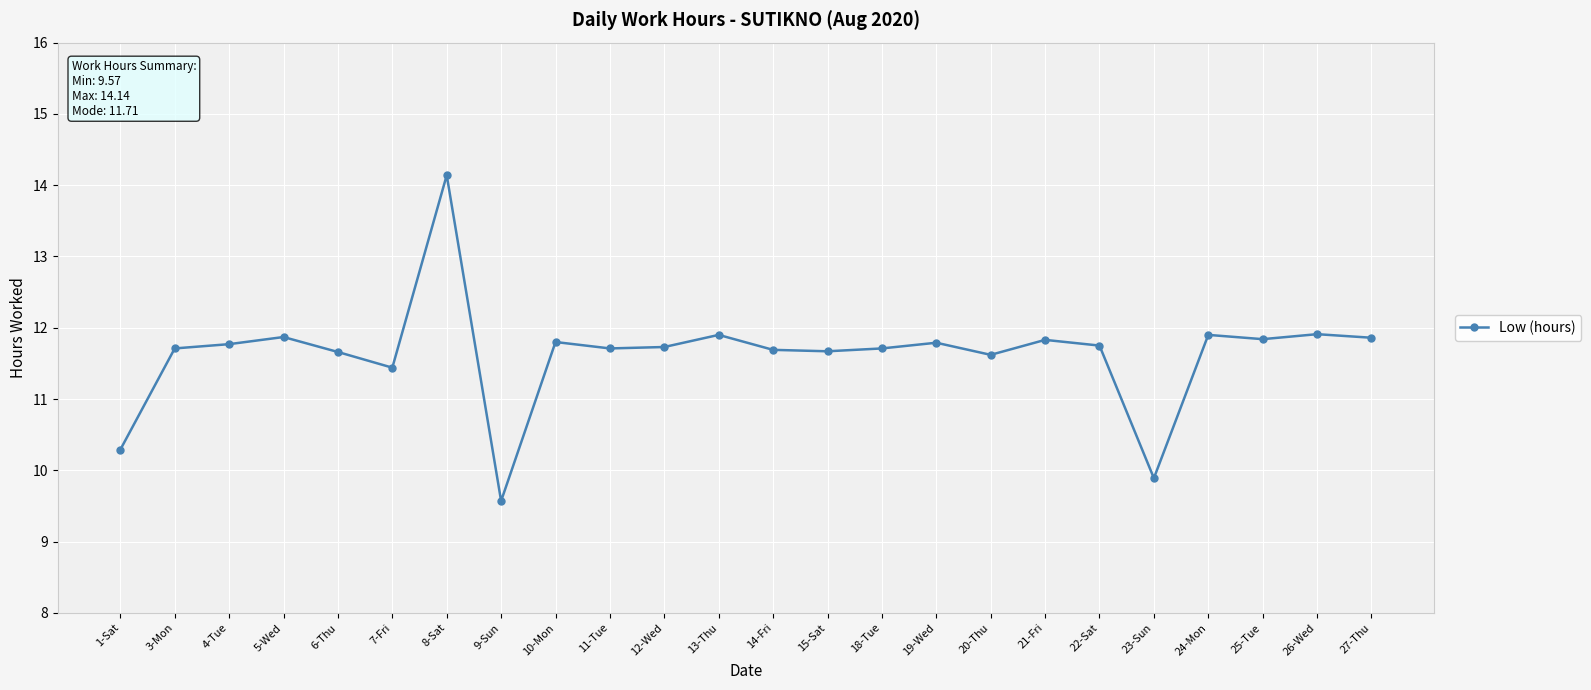

What is the sum of all values?

279.1